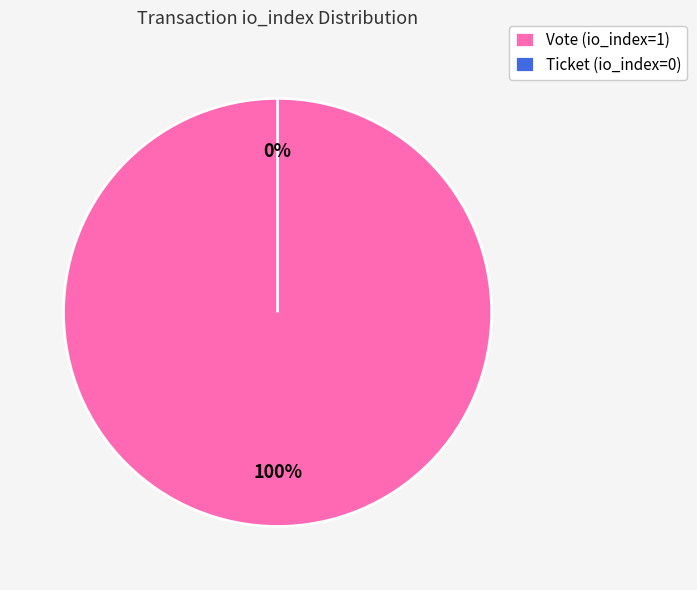

Which slice is the largest?

Vote (io_index=1)